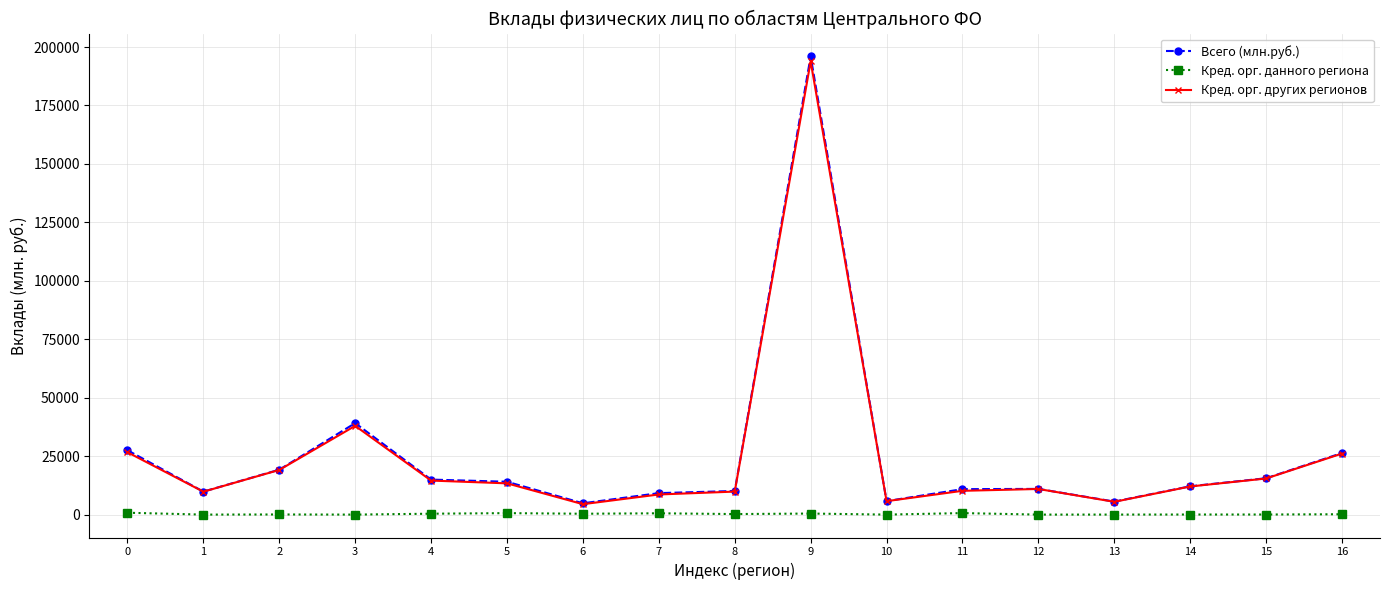

True or false: Кред. орг. других регионов has more than 1 interior local peaks.

True